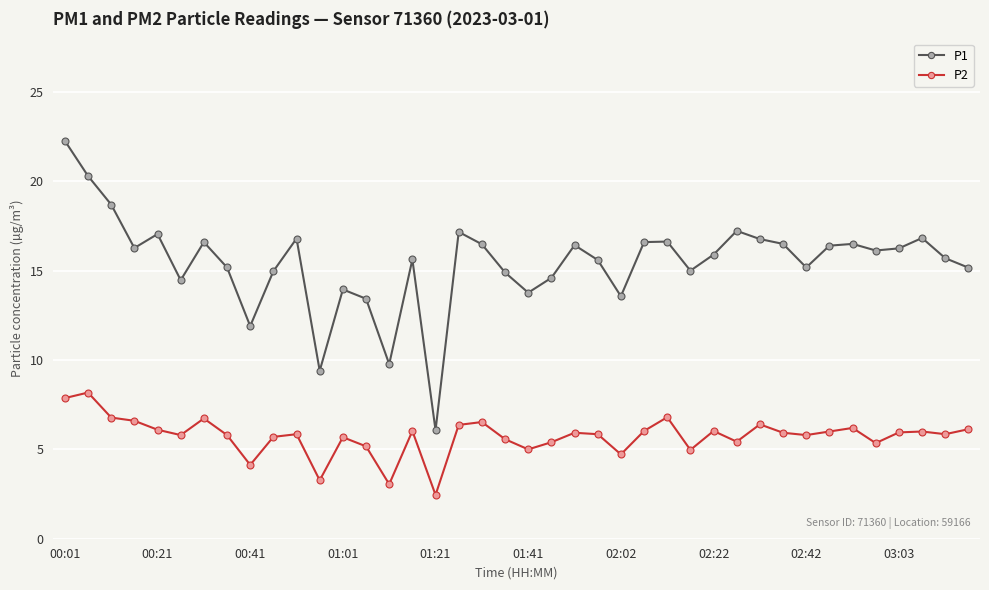

What are all the series names shown in the legend?

P1, P2